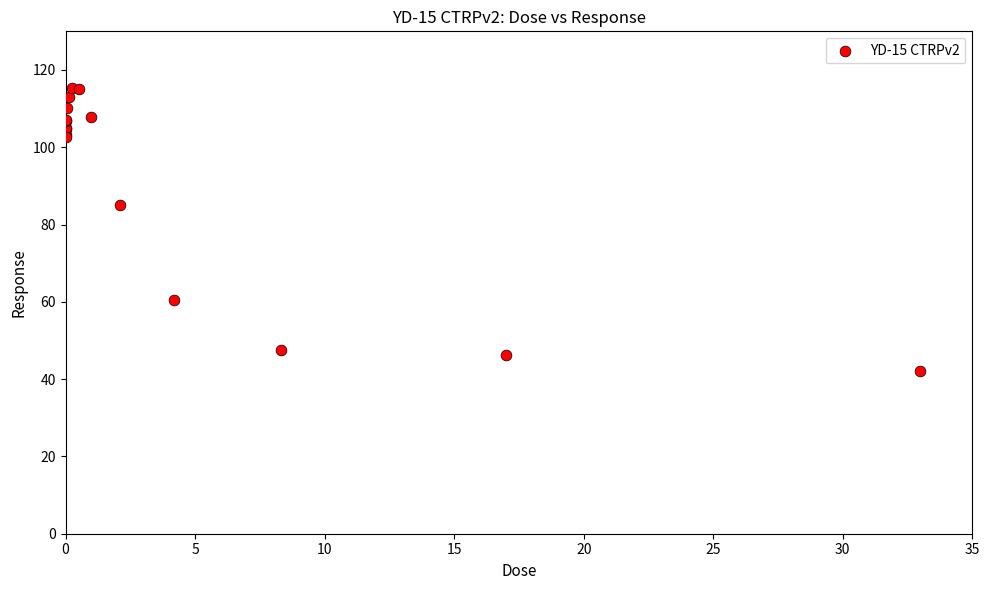

What Y value in the scatter plot is closest to 78?

85.1